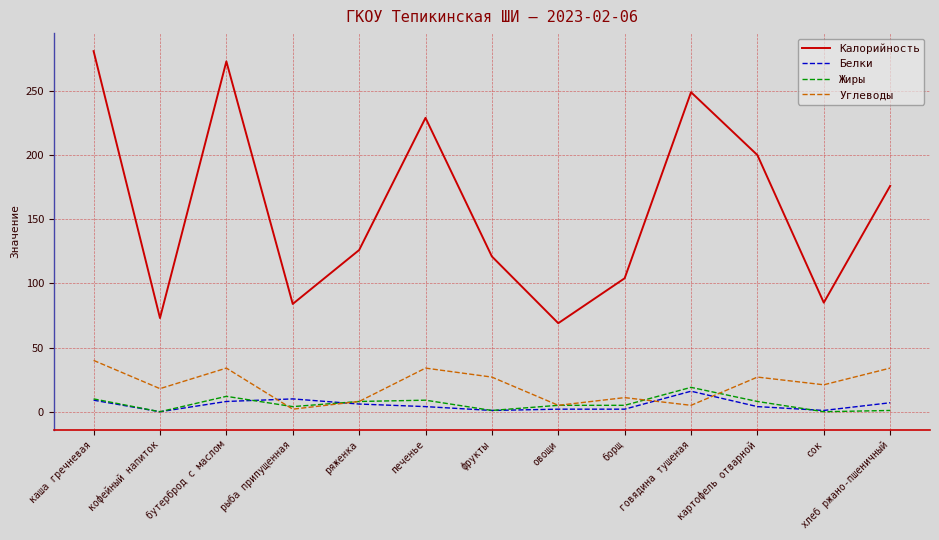

True or false: Углеводы has a value of 11 at хлеб ржано-пшеничный.

False